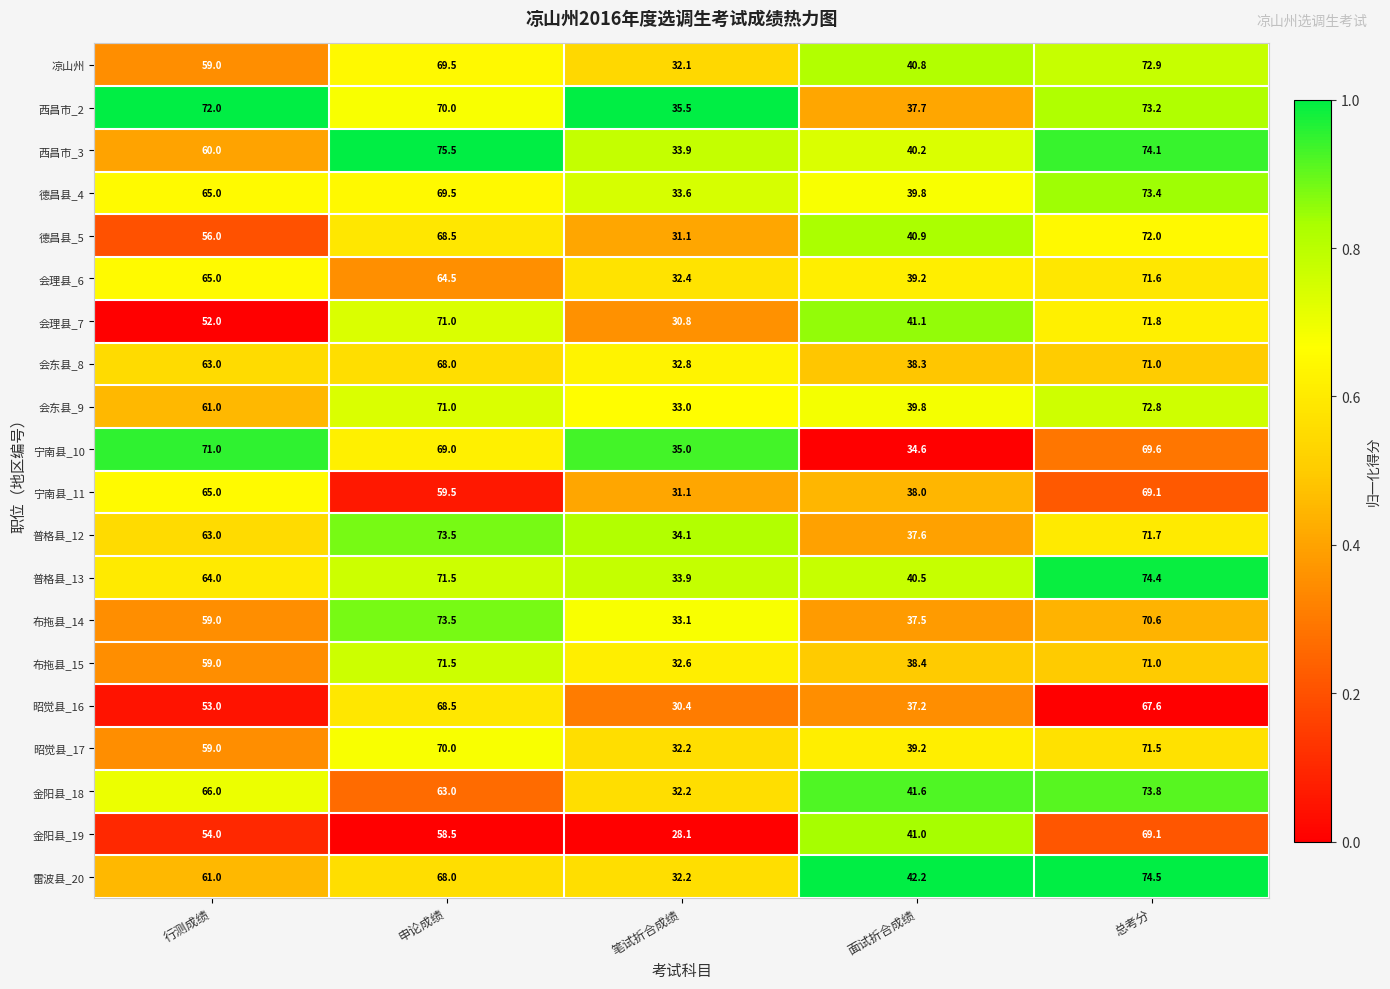

What is the difference between the second highest and minimum values in the 昭觉县_17 series?

37.8